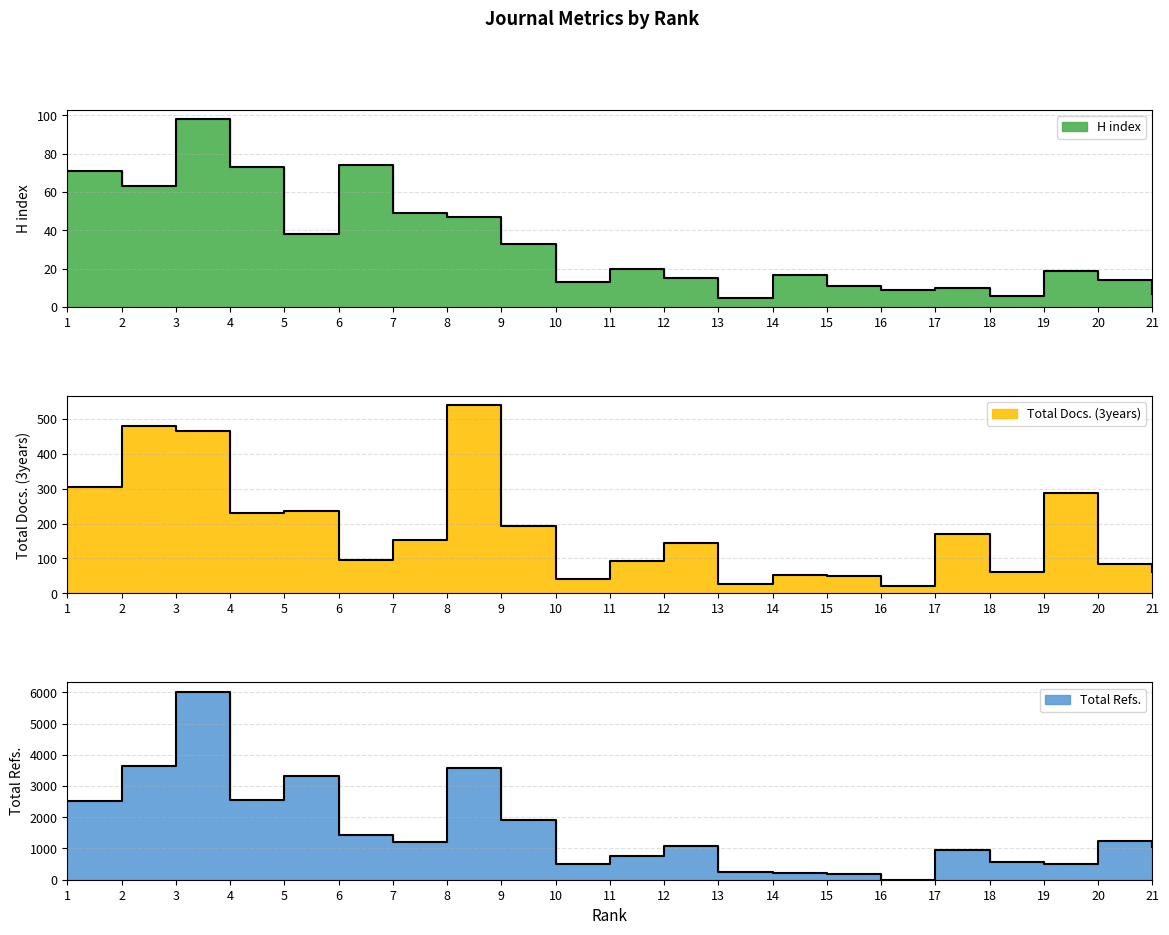

List the labels in order of Total Docs. (3years) value, largest first.

8, 2, 3, 1, 19, 5, 4, 9, 17, 7, 12, 6, 11, 20, 21, 18, 14, 15, 10, 13, 16